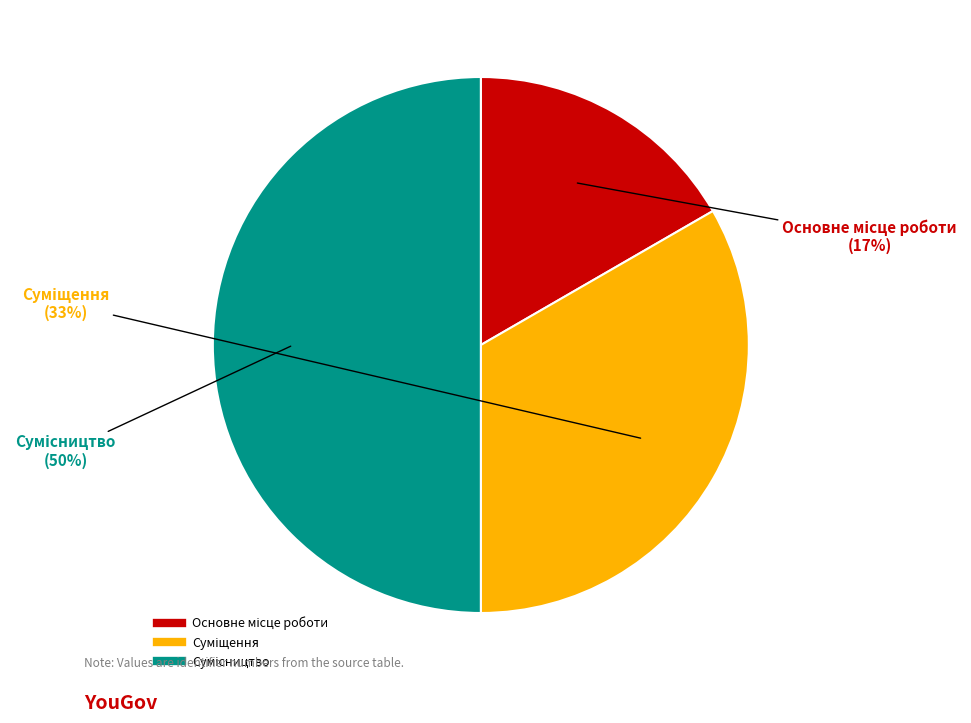

To the nearest percent, what is the difference between the largest and smallest slice percentages?

33%